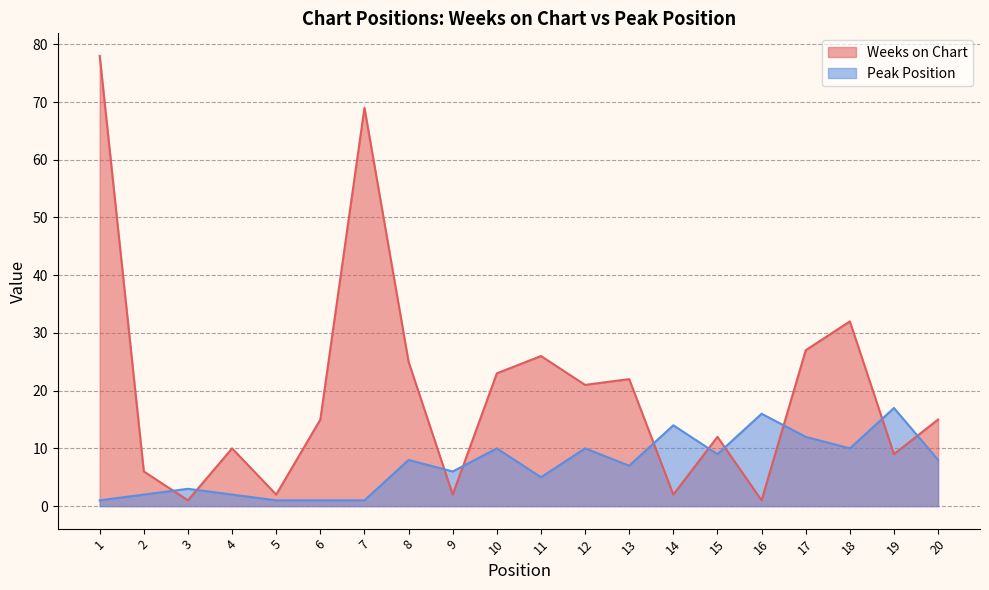

The Weeks on Chart series shows 6 at 2. True or false?

True